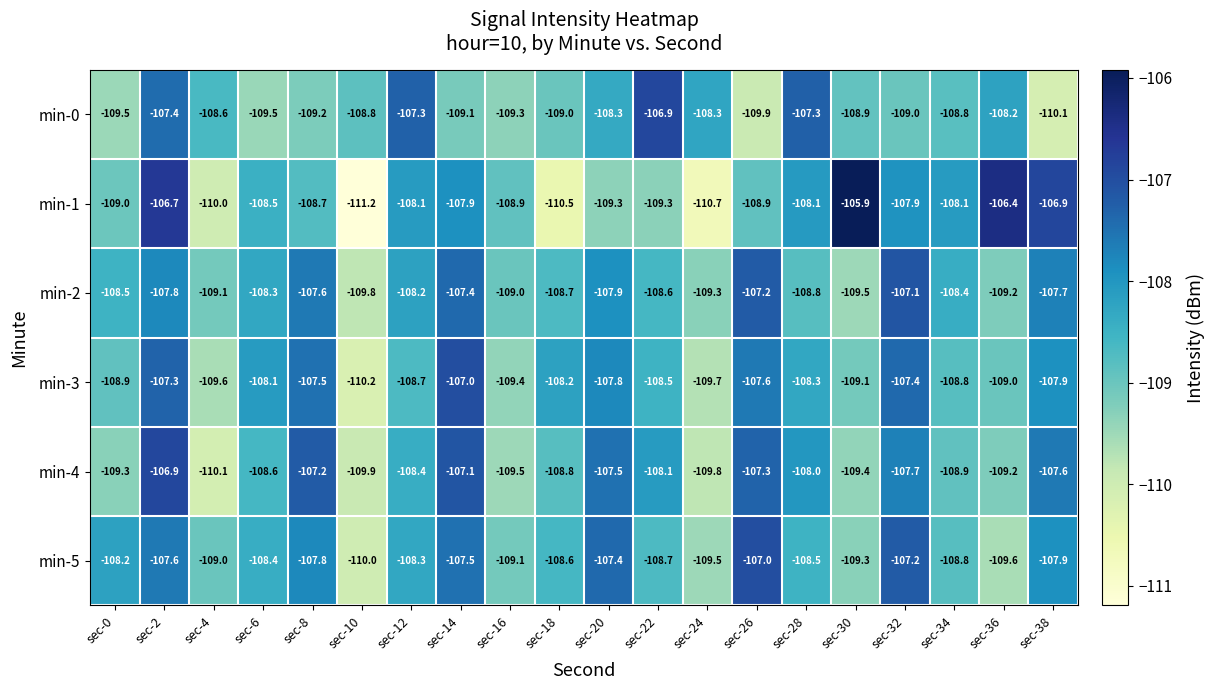

Which series changed the most between sec-2 and sec-32?

min-0